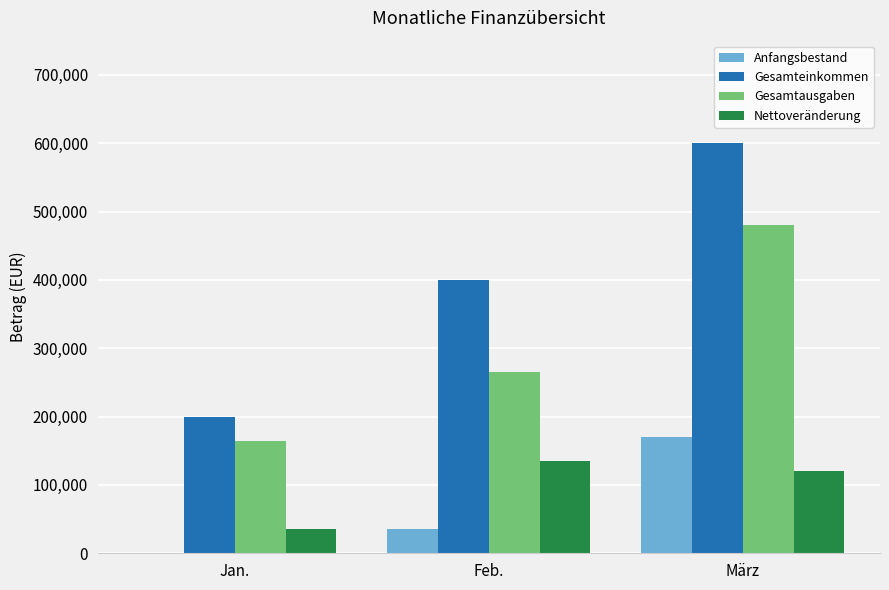

What is the approximate value of Anfangsbestand at Feb.?

35000